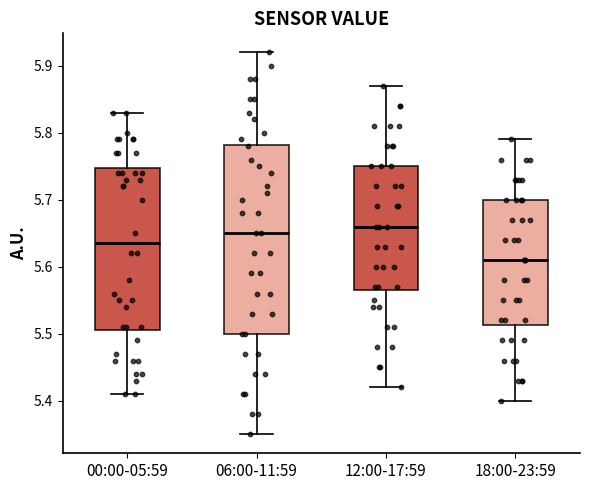

Where does the median line of the box for 06:00-11:59 sit on the y-axis? The values are not printed on the chart, so give them approximately, as read against the axis.

5.65